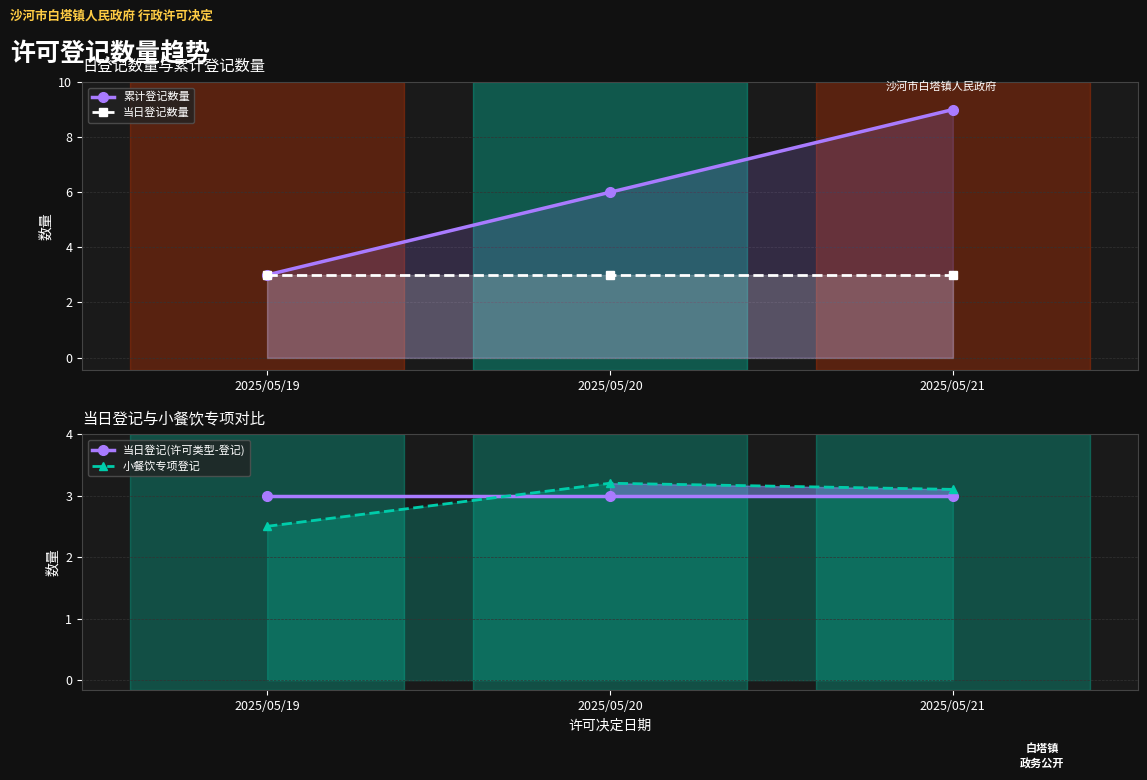

At how many categories does at least one series exceed 6?

1